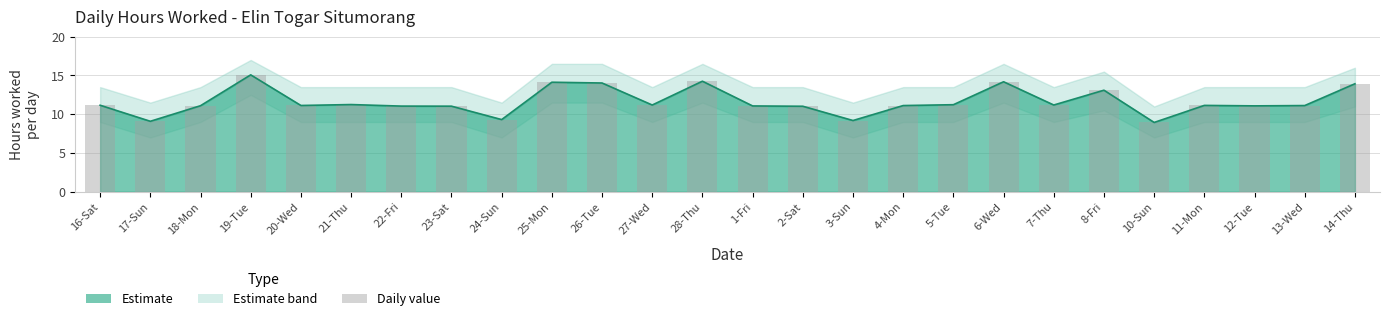

What is the change in value from 23-Sat to 7-Thu?

+0.2